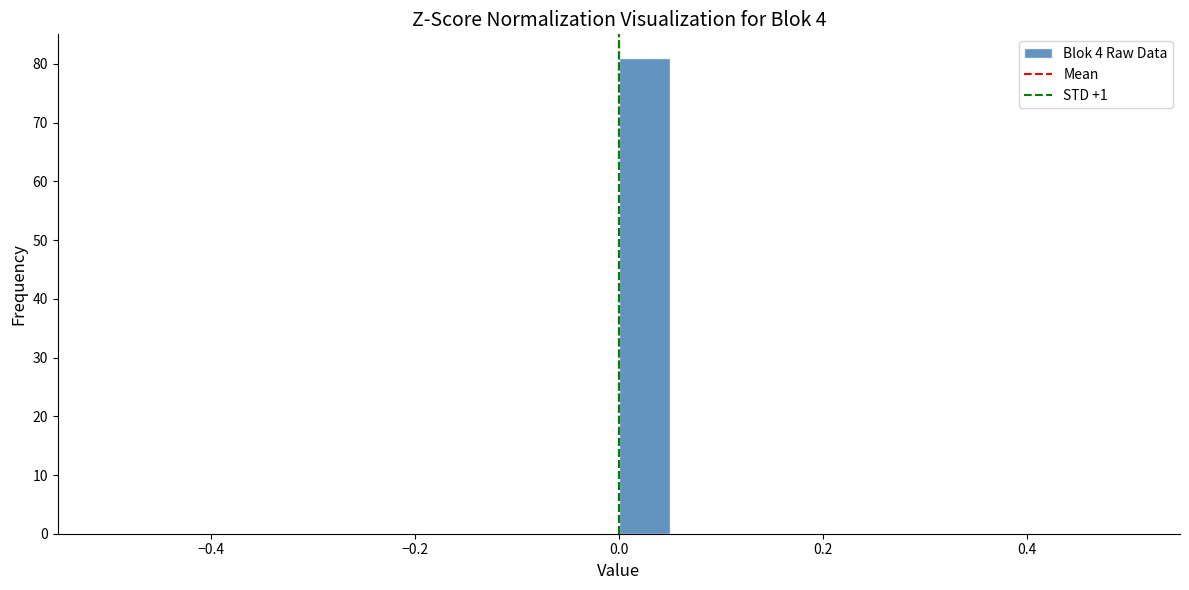

Read against the x-axis, roughly where is the centre of the tallest bar?

0.02